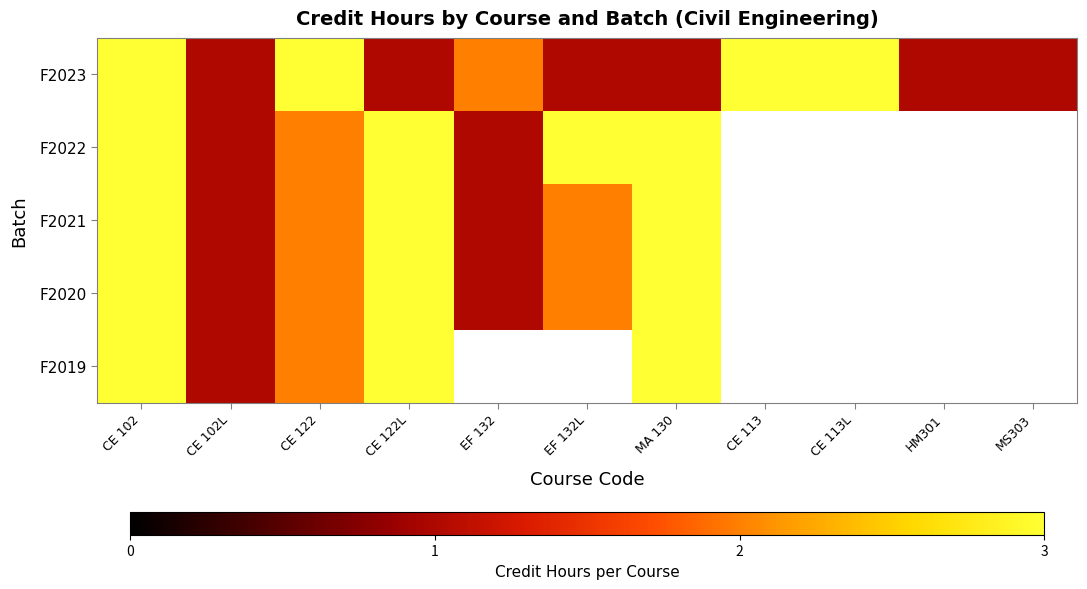

What is the highest value of the F2019 series?

3.0